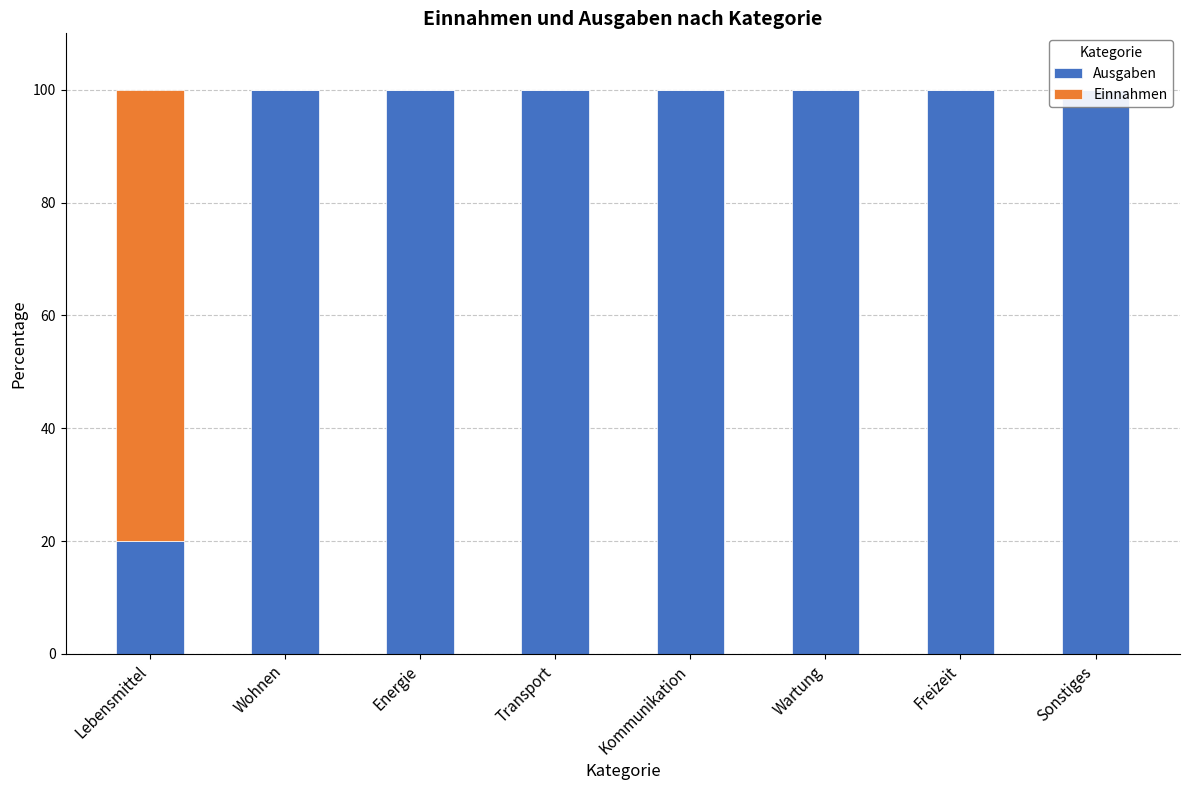

At which category is the sum across all series the highest?

Lebensmittel